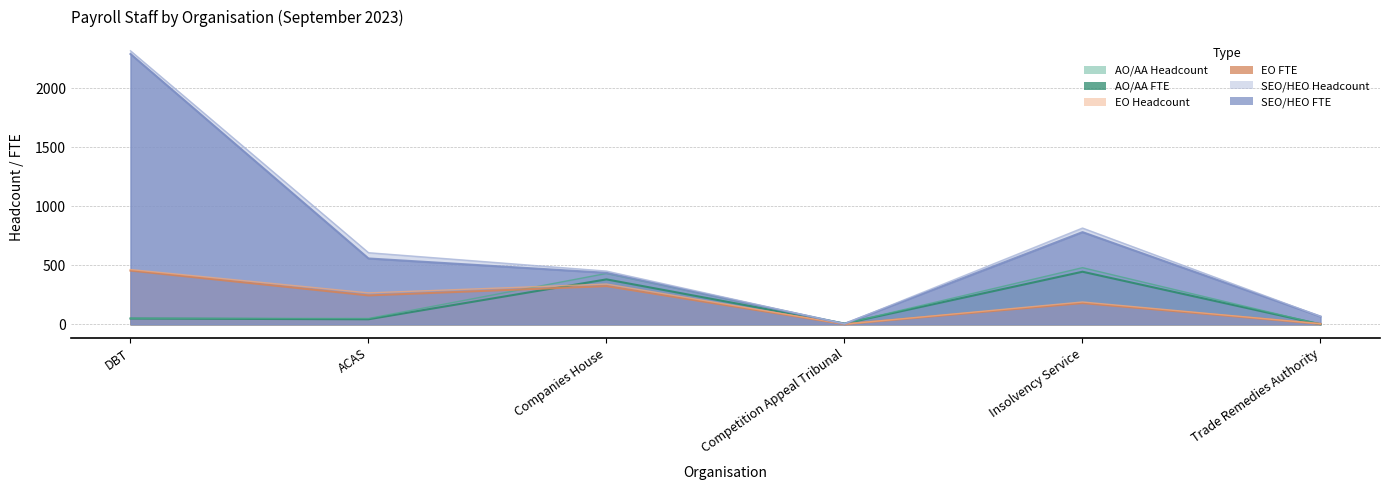

Rank the series by their maximum value, from lowest to highest.

AO/AA FTE, EO FTE, EO Headcount, AO/AA Headcount, SEO/HEO FTE, SEO/HEO Headcount